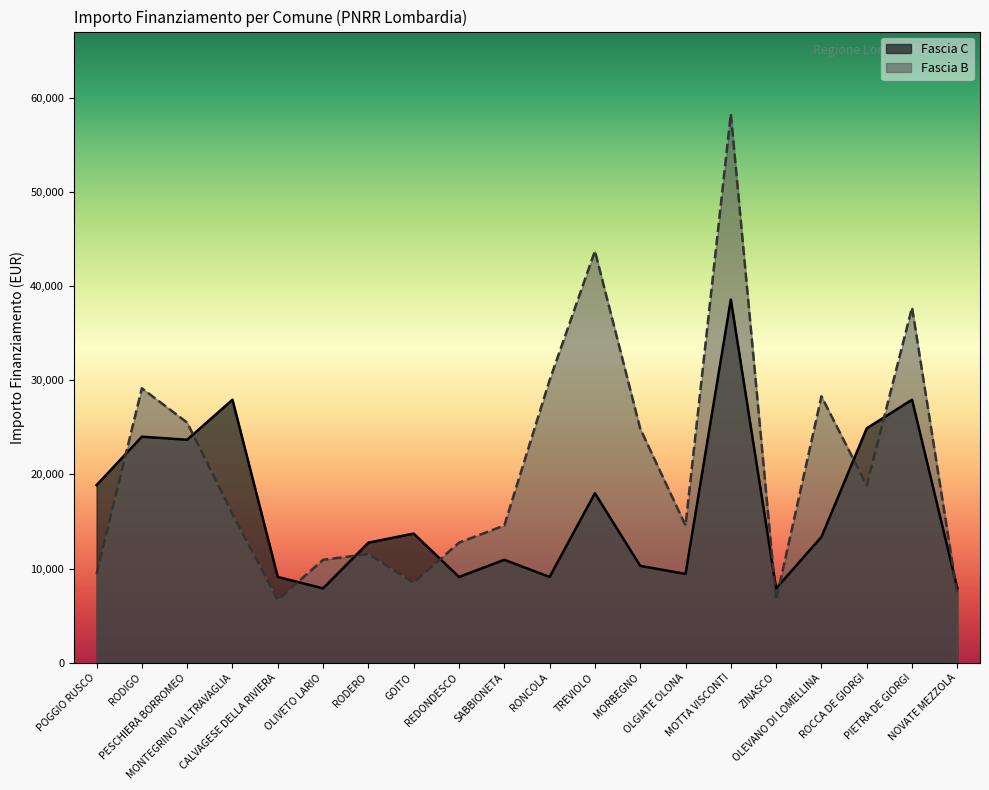

Rank the series by their average value, from lowest to highest.

Fascia C, Fascia B